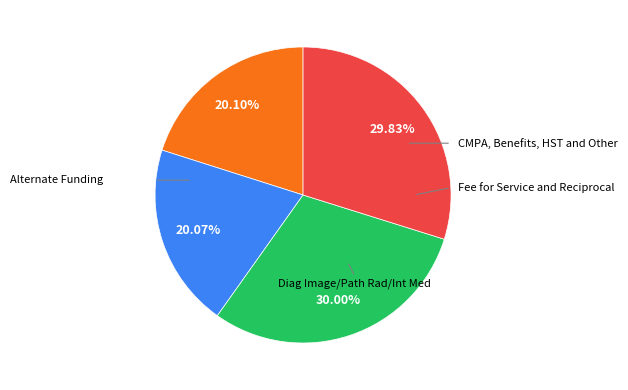

Is there any slice that represents more than half of the pie?

No